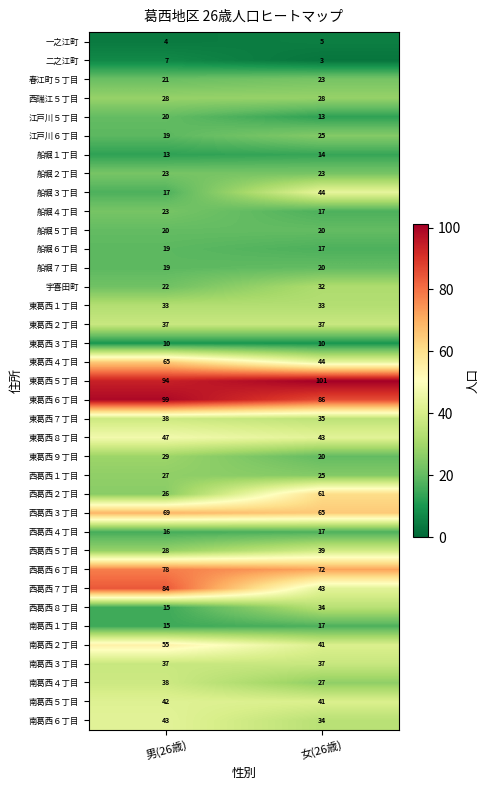

What is the sum of all 東葛西１丁目 values?

66